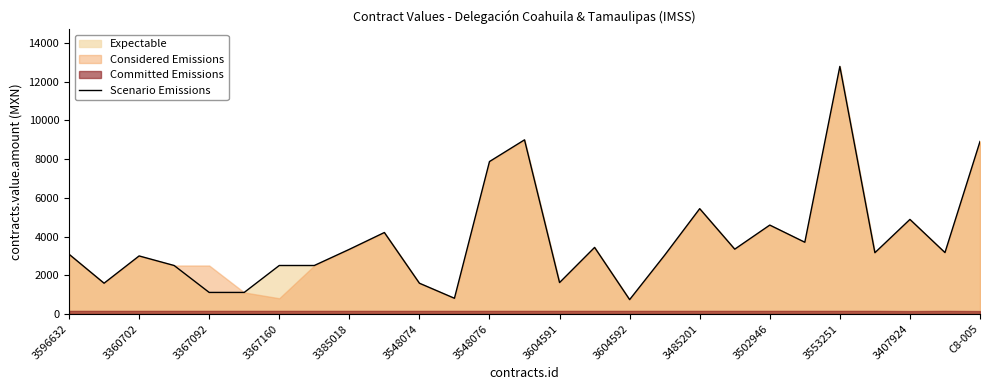

The Scenario Emissions series shows 1095.4 at 3596632. True or false?

False